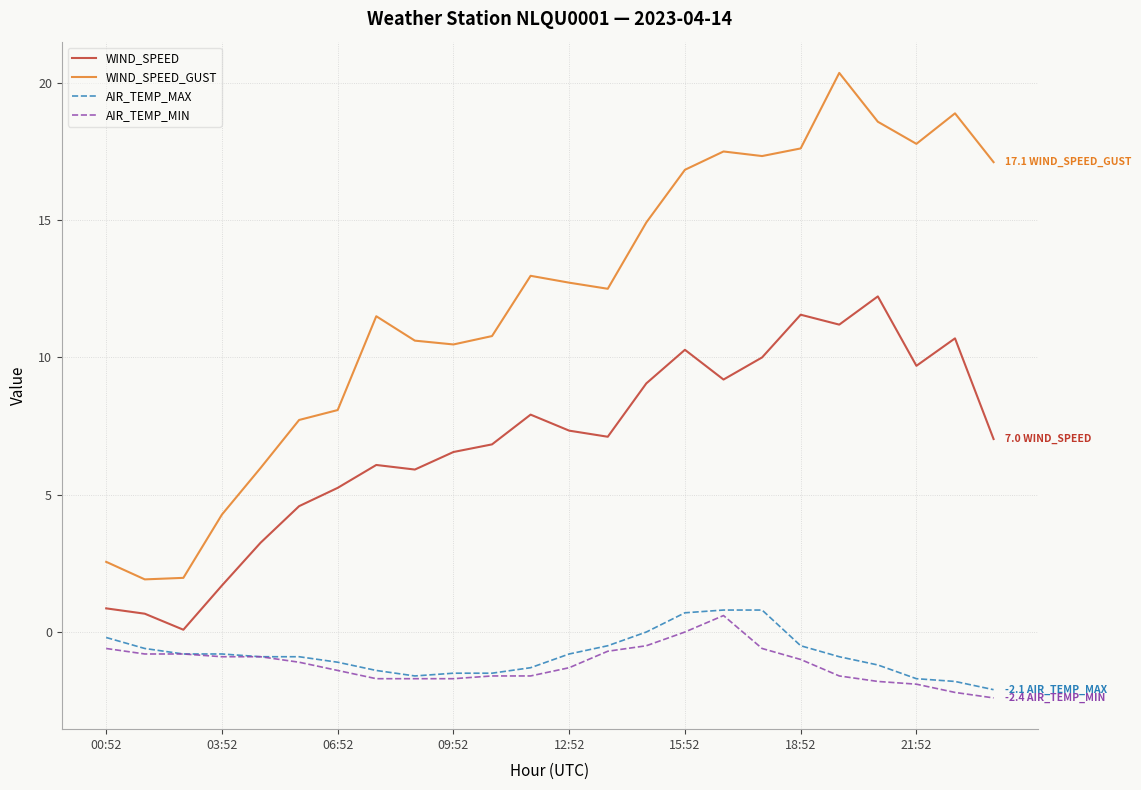

True or false: AIR_TEMP_MAX and WIND_SPEED cross at least once.

False